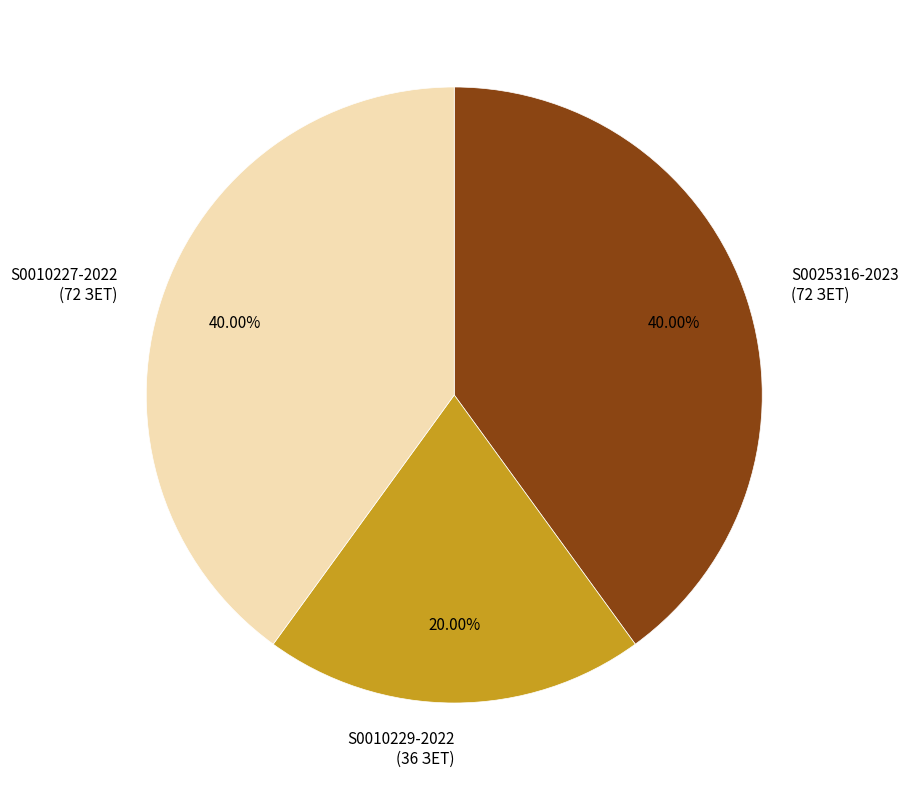

Which category has the smallest portion of the pie?

S0010229-2022